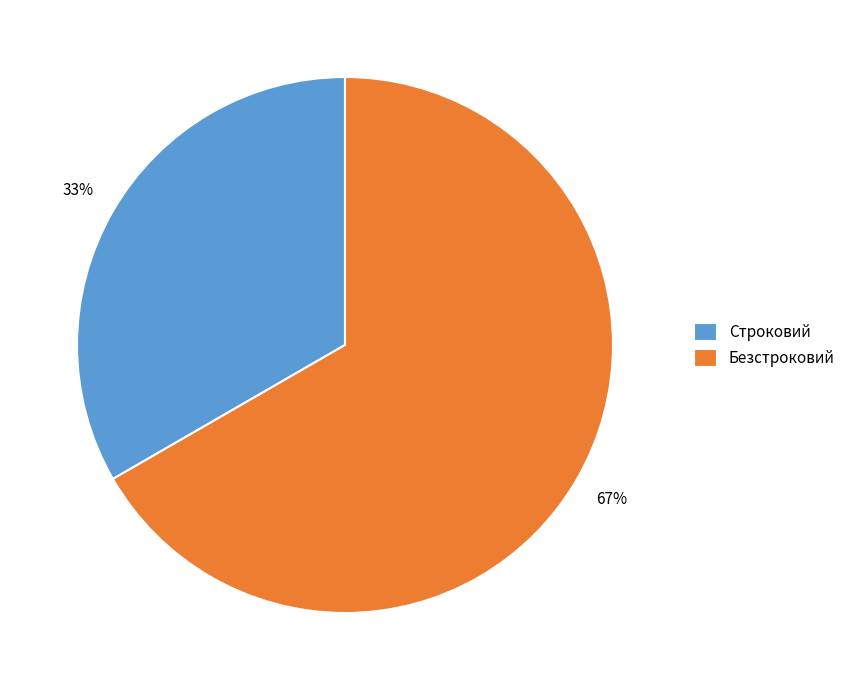

To the nearest percent, what is the average slice percentage?

50%